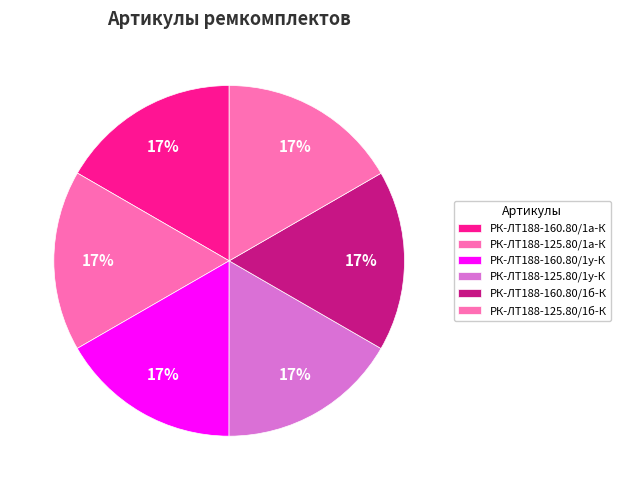

Count the number of slices in the pie.

6